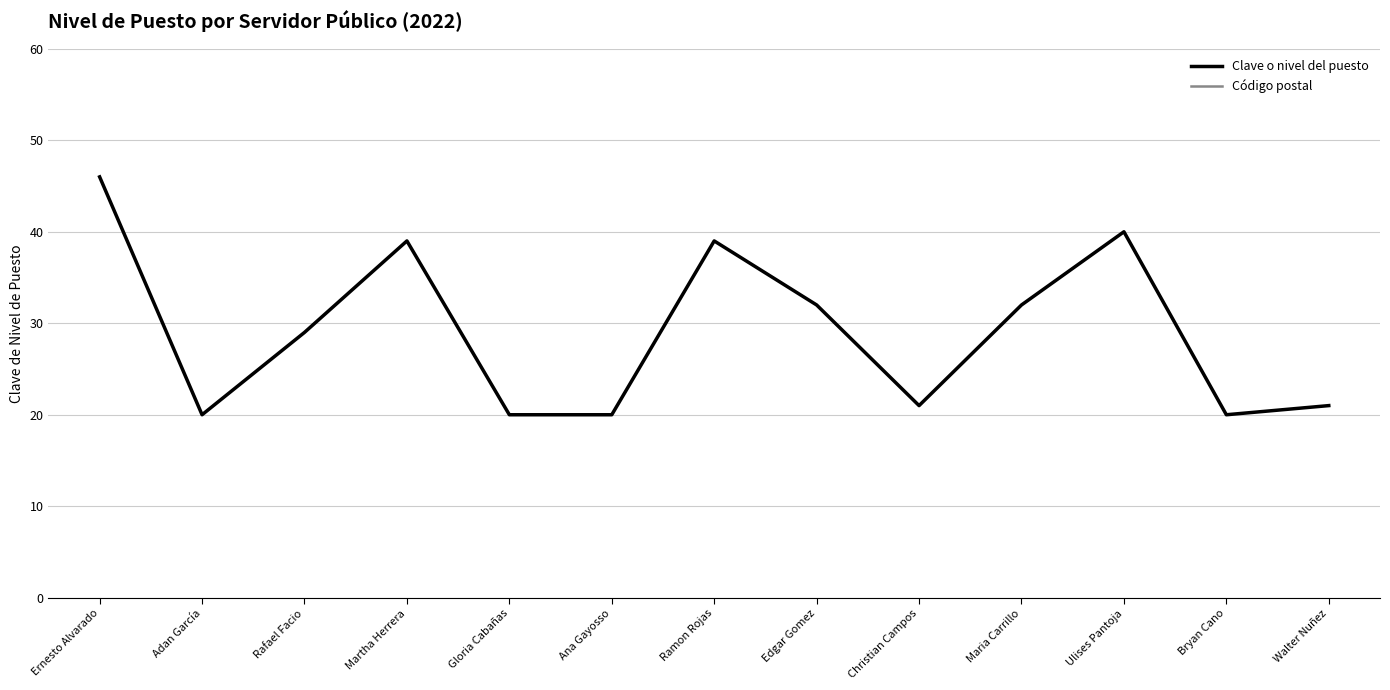

The value of Código postal at Walter Nuñez is 1214. True or false?

False